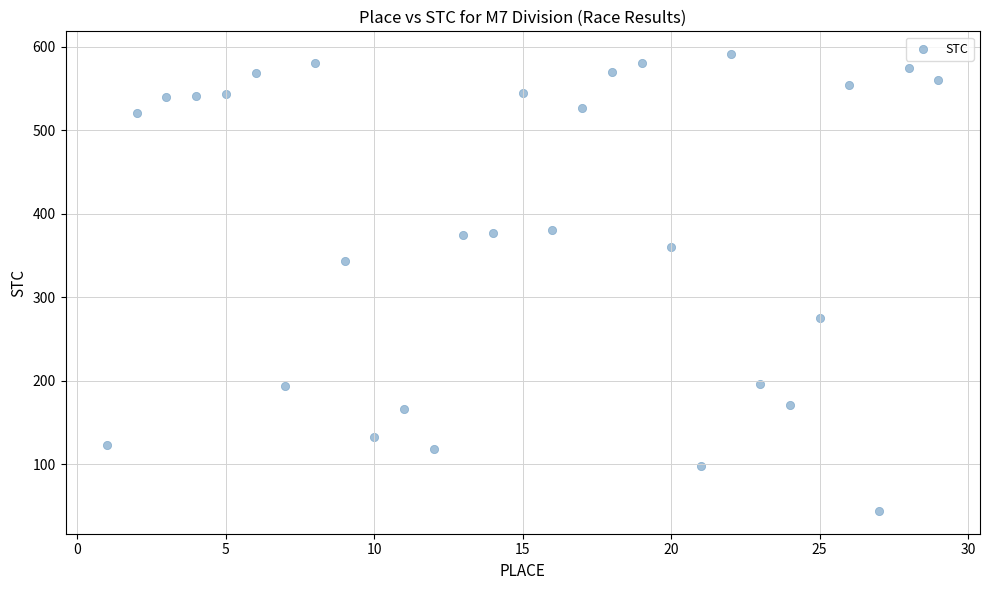

What Y value in the scatter plot is closest to 317?

343